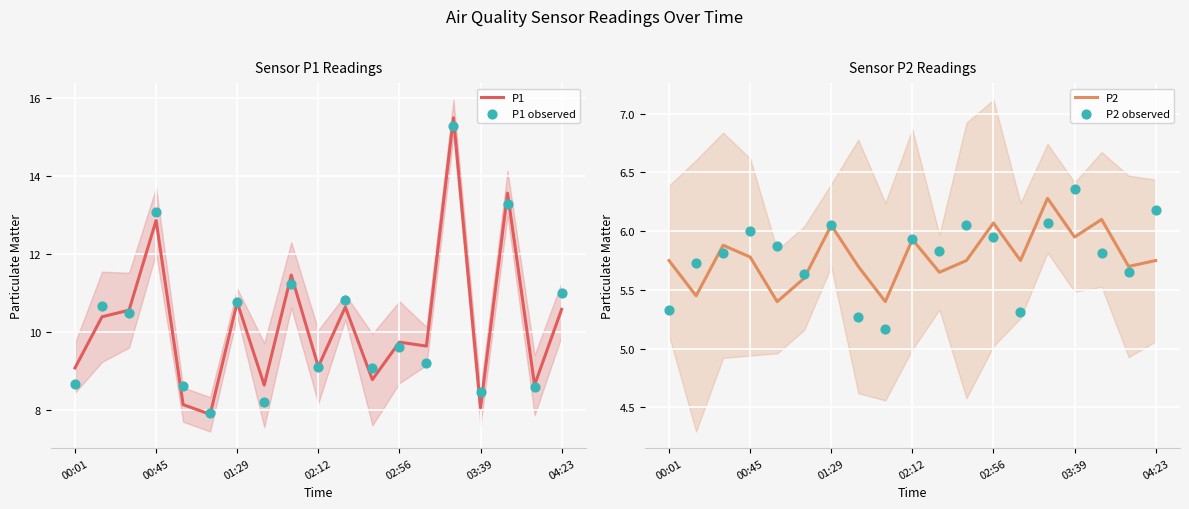

What are all the series names shown in the legend?

P1, P1 observed, P2, P2 observed